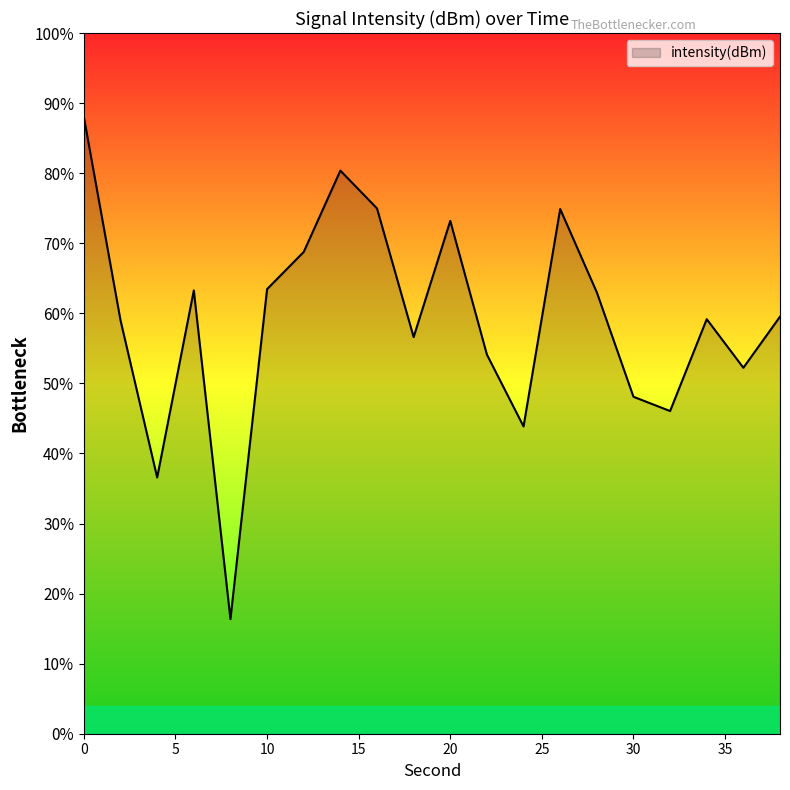

The chart shows a value of -29.6 at 28. True or false?

False